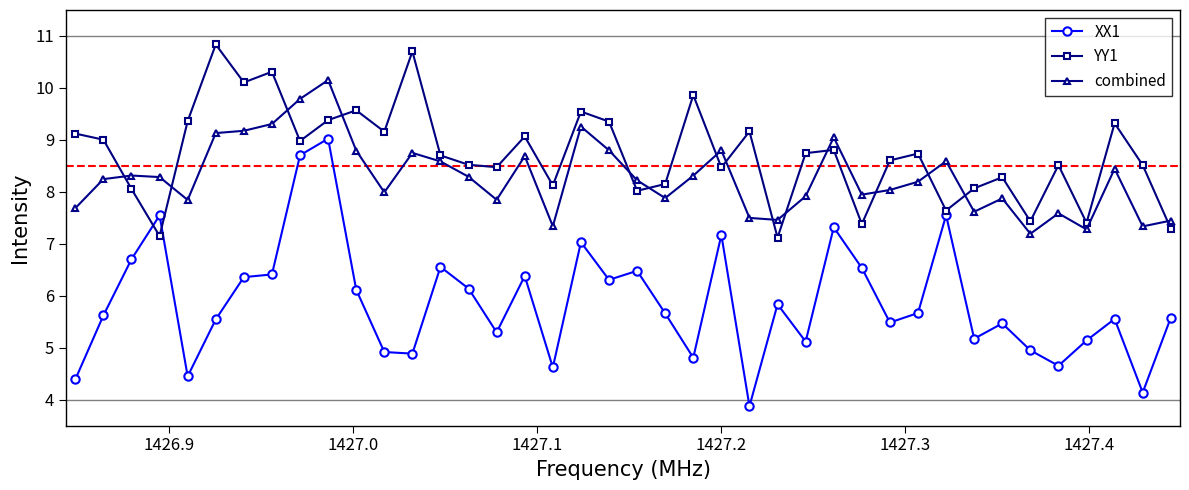

What is the sum of all XX1 values?

235.2